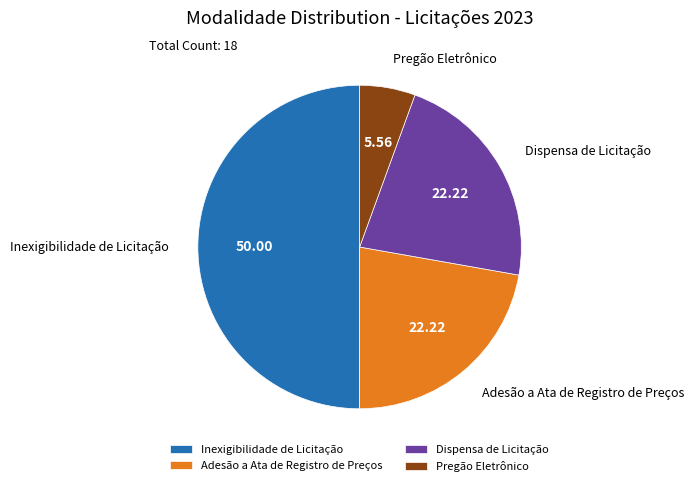

Which category has the biggest portion of the pie?

Inexigibilidade de Licitação